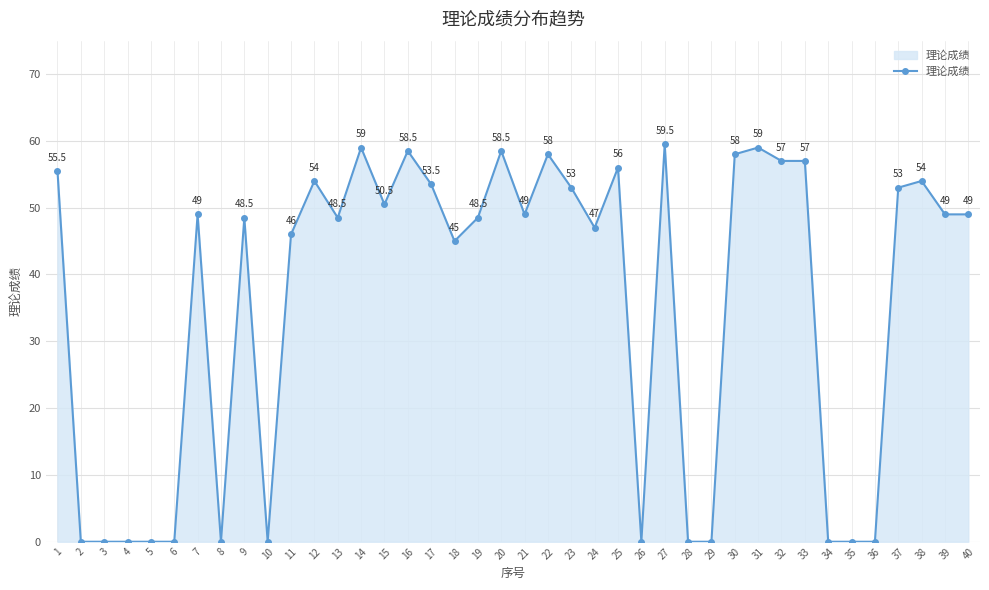

Reading right to left, list all the values displayed in this chart.

40=49.0	39=49.0	38=54.0	37=53.0	36=0.0	35=0.0	34=0.0	33=57.0	32=57.0	31=59.0	30=58.0	29=0.0	28=0.0	27=59.5	26=0.0	25=56.0	24=47.0	23=53.0	22=58.0	21=49.0	20=58.5	19=48.5	18=45.0	17=53.5	16=58.5	15=50.5	14=59.0	13=48.5	12=54.0	11=46.0	10=0.0	9=48.5	8=0.0	7=49.0	6=0.0	5=0.0	4=0.0	3=0.0	2=0.0	1=55.5